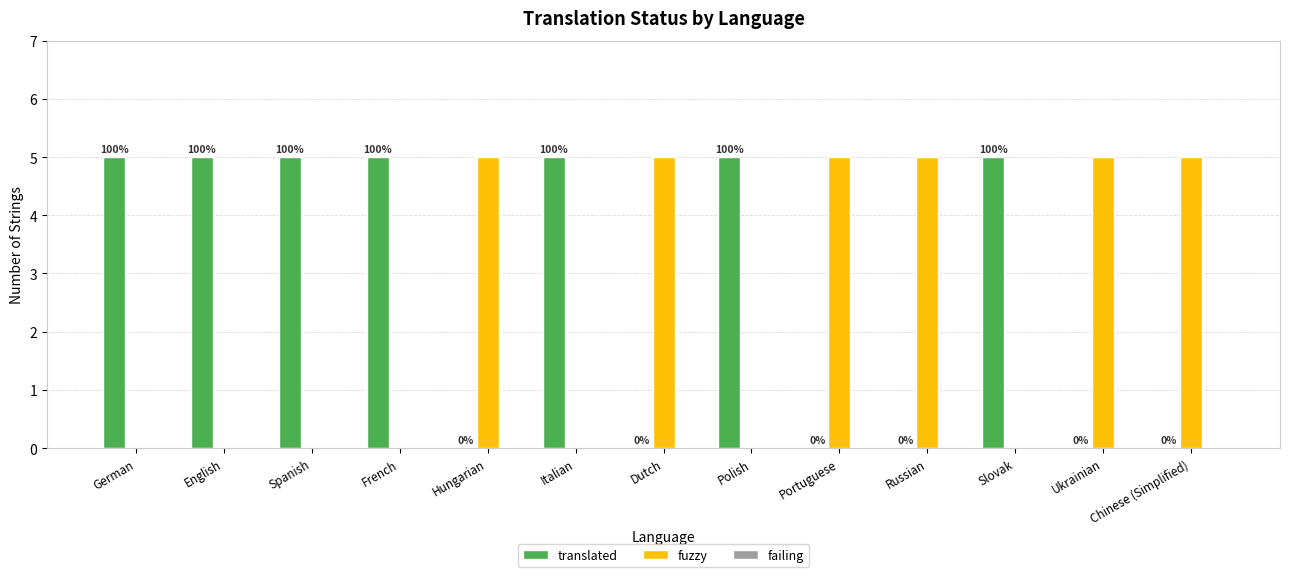

Does the chart contain stacked bars?

No